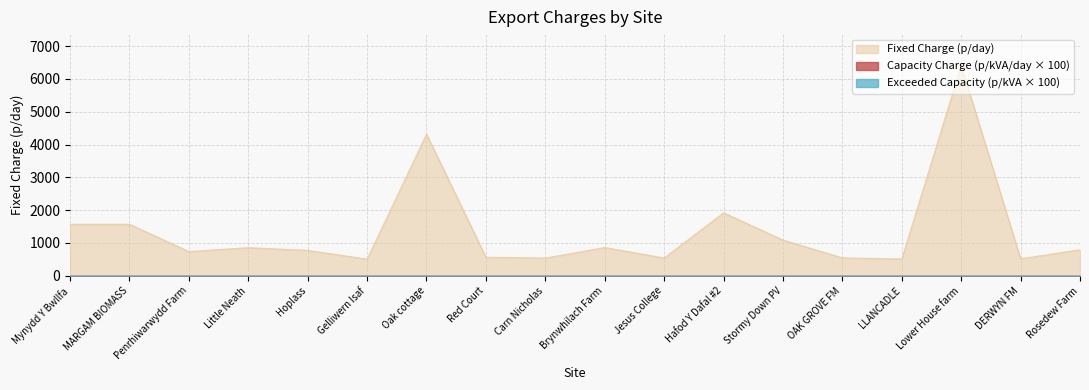

What is the approximate value of Capacity Charge (p/kVA/day) at Gelliwern Isaf?

0.1